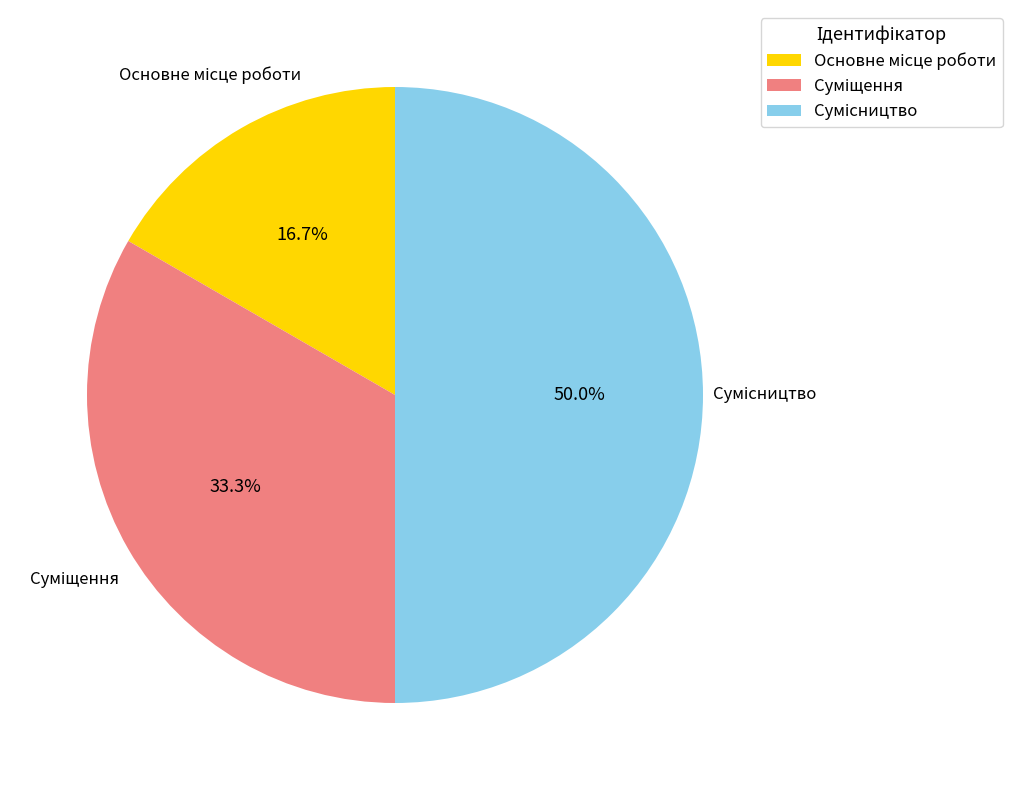

Does Суміщення represent more than half of the total?

No